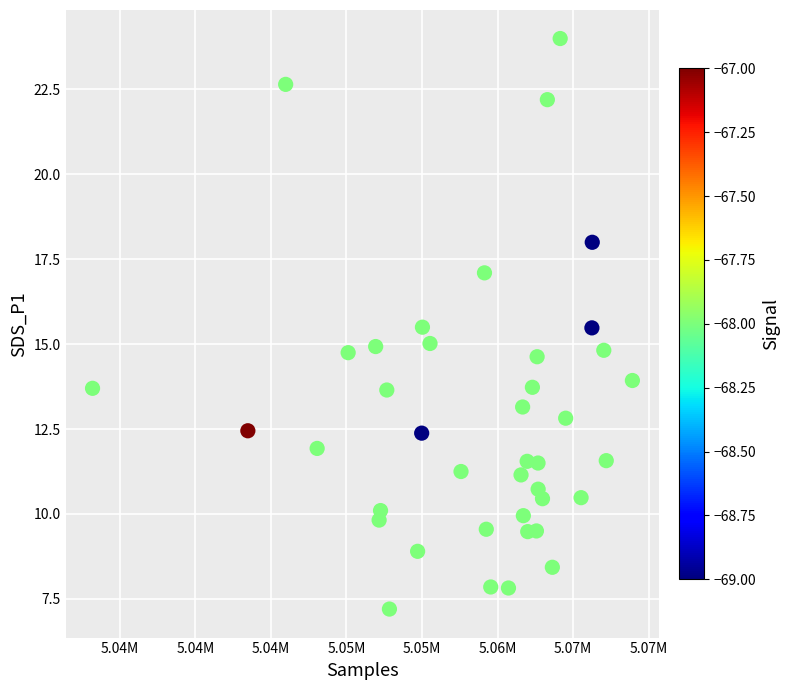

What is the range of X values (max minus min)?

35721.0